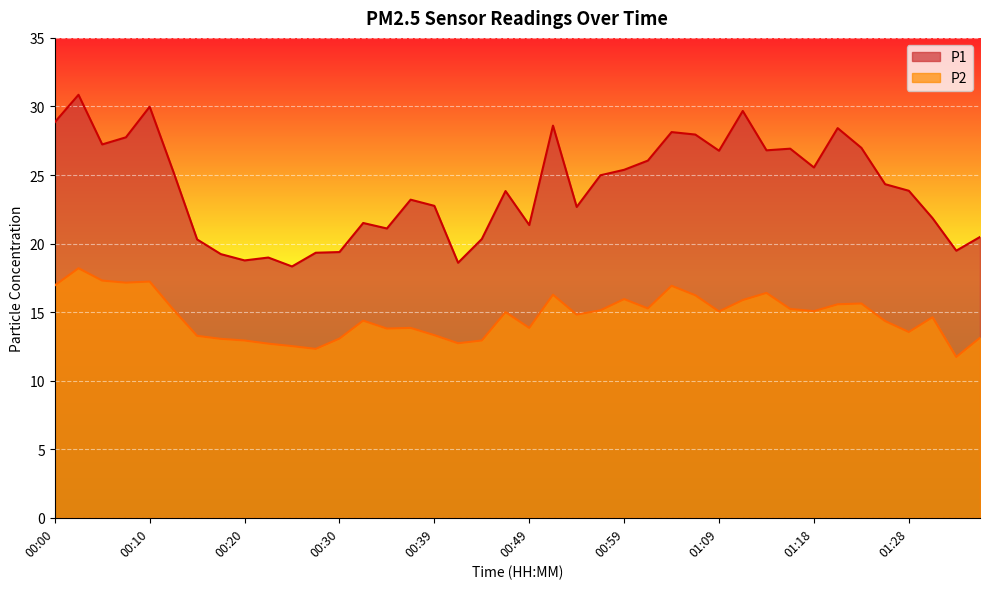

Reading right to left, transcribe all the data shown in this chart.

P1: 01:36=20.5	01:33=19.5	01:31=21.9	01:28=23.9	01:26=24.3	01:23=27.0	01:21=28.4	01:18=25.6	01:16=26.9	01:14=26.8	01:11=29.7	01:09=26.8	01:06=27.9	01:04=28.1	01:01=26.1	00:59=25.4	00:56=25.0	00:54=22.7	00:52=28.6	00:49=21.4	00:47=23.8	00:44=20.3	00:42=18.6	00:39=22.8	00:37=23.2	00:34=21.1	00:32=21.5	00:30=19.4	00:27=19.3	00:25=18.3	00:22=19.0	00:20=18.8	00:17=19.2	00:15=20.3	00:12=25.2	00:10=30.0	00:08=27.8	00:05=27.2	00:03=30.9	00:00=28.9
P2: 01:36=13.1	01:33=11.7	01:31=14.6	01:28=13.6	01:26=14.3	01:23=15.6	01:21=15.6	01:18=15.1	01:16=15.2	01:14=16.4	01:11=15.9	01:09=15.1	01:06=16.2	01:04=16.9	01:01=15.3	00:59=15.9	00:56=15.1	00:54=14.8	00:52=16.3	00:49=13.8	00:47=15.0	00:44=12.9	00:42=12.7	00:39=13.3	00:37=13.8	00:34=13.8	00:32=14.4	00:30=13.1	00:27=12.3	00:25=12.5	00:22=12.7	00:20=12.9	00:17=13.1	00:15=13.3	00:12=15.2	00:10=17.2	00:08=17.1	00:05=17.3	00:03=18.2	00:00=16.9